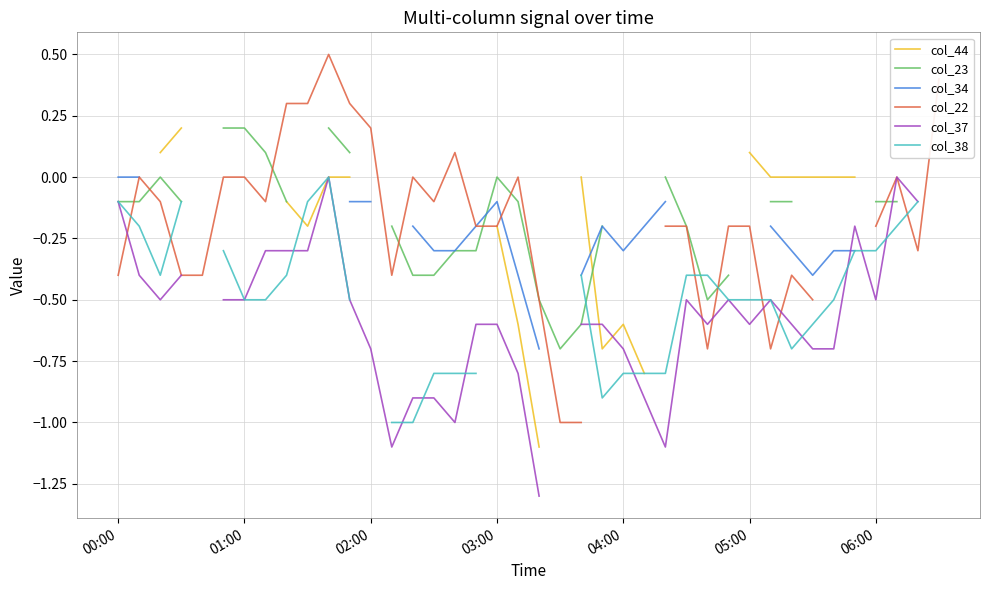

Is the value of col_37 at 04:00 greater than the value of col_22 at 31?

No